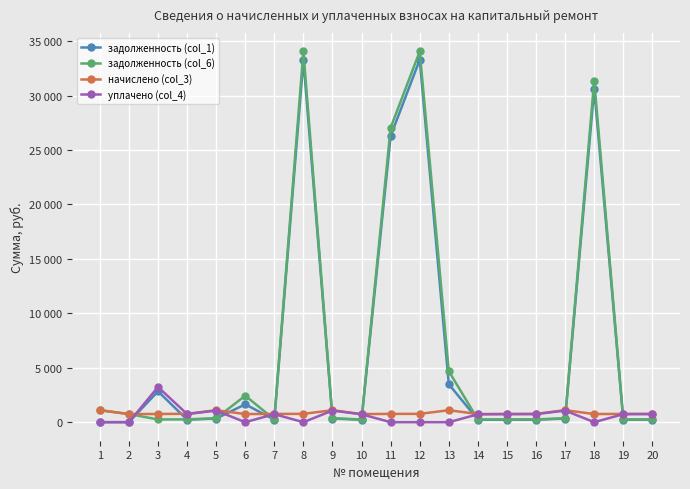

What are all the series names shown in the legend?

задолженность (col_1), задолженность (col_6), начислено (col_3), уплачено (col_4)